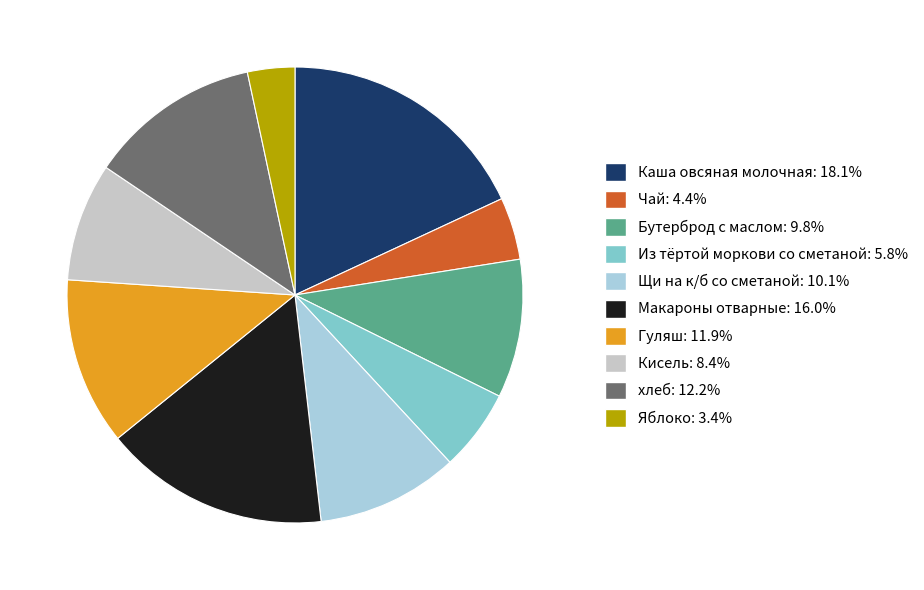

Which slice is the smallest?

Яблоко